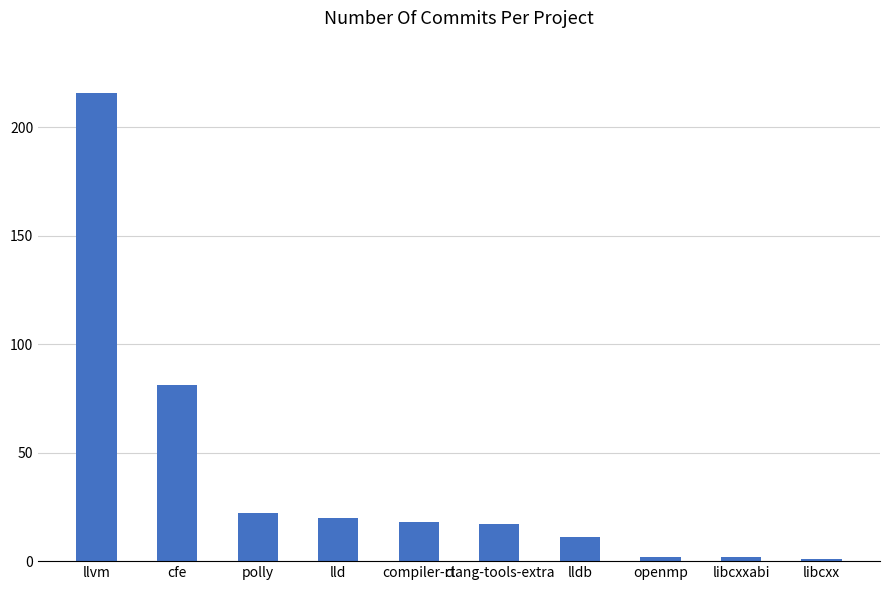

Is it true that the value at compiler-rt is 18?

True